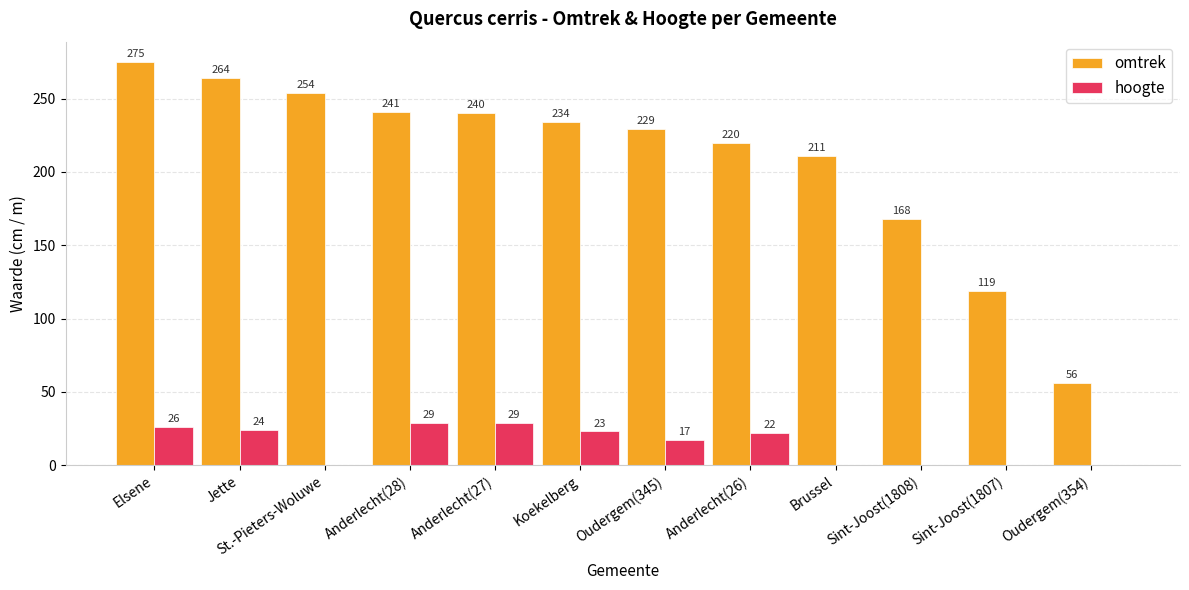

What are all the series names shown in the legend?

omtrek, hoogte